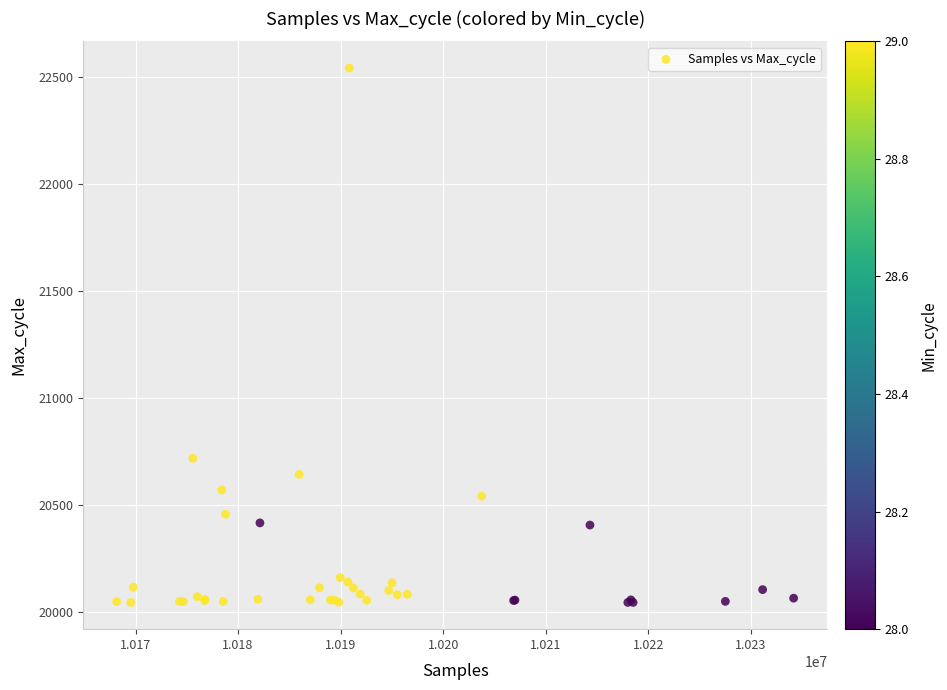

What Y value in the scatter plot is closest to 21292?

20717